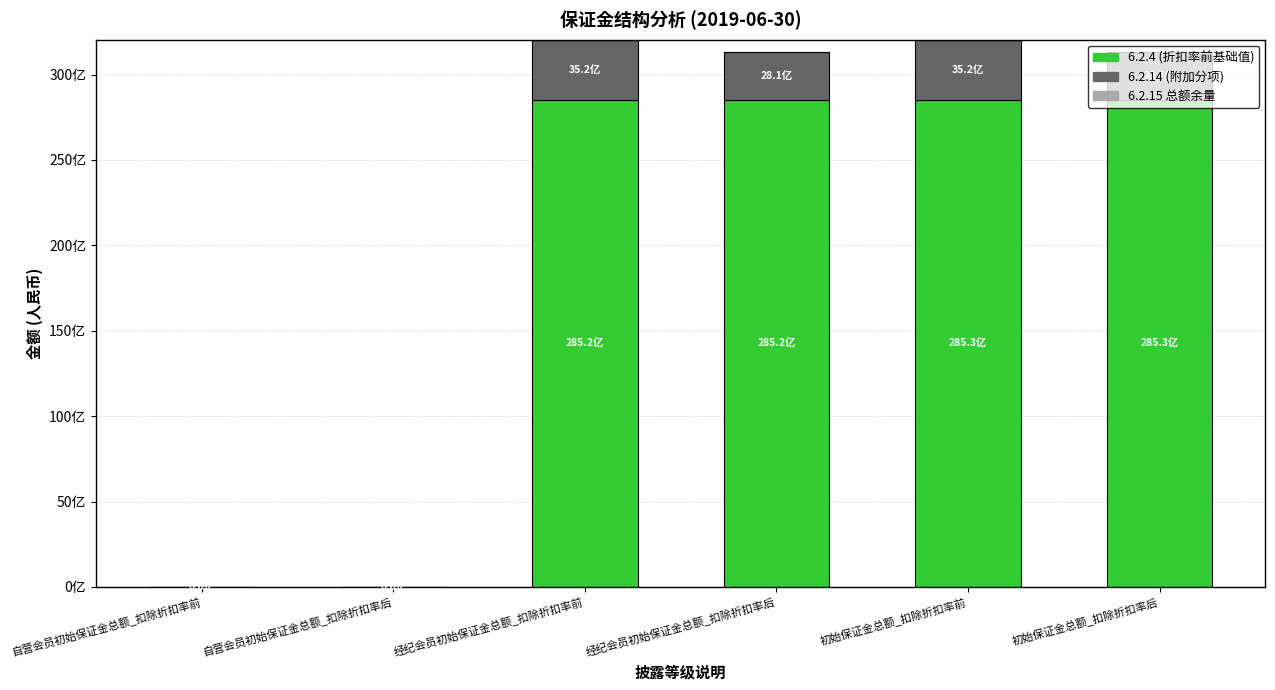

Rank the categories by 6.2.4 (折扣率前基础值) value from lowest to highest.

自营会员初始保证金总额_扣除折扣率前, 自营会员初始保证金总额_扣除折扣率后, 经纪会员初始保证金总额_扣除折扣率前, 经纪会员初始保证金总额_扣除折扣率后, 初始保证金总额_扣除折扣率前, 初始保证金总额_扣除折扣率后